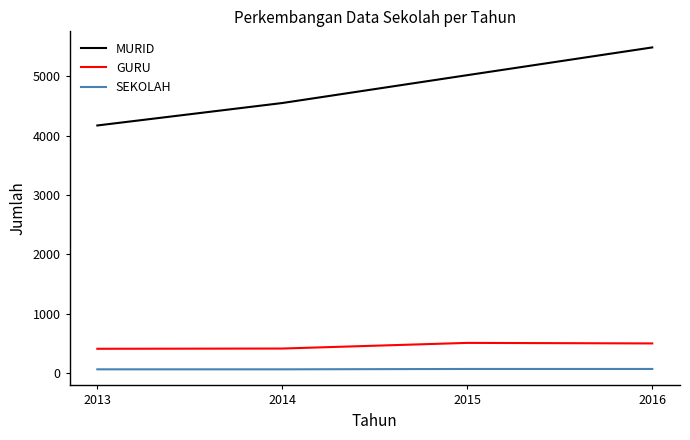

At 2015, list the series in order from largest to smallest.

MURID, GURU, SEKOLAH